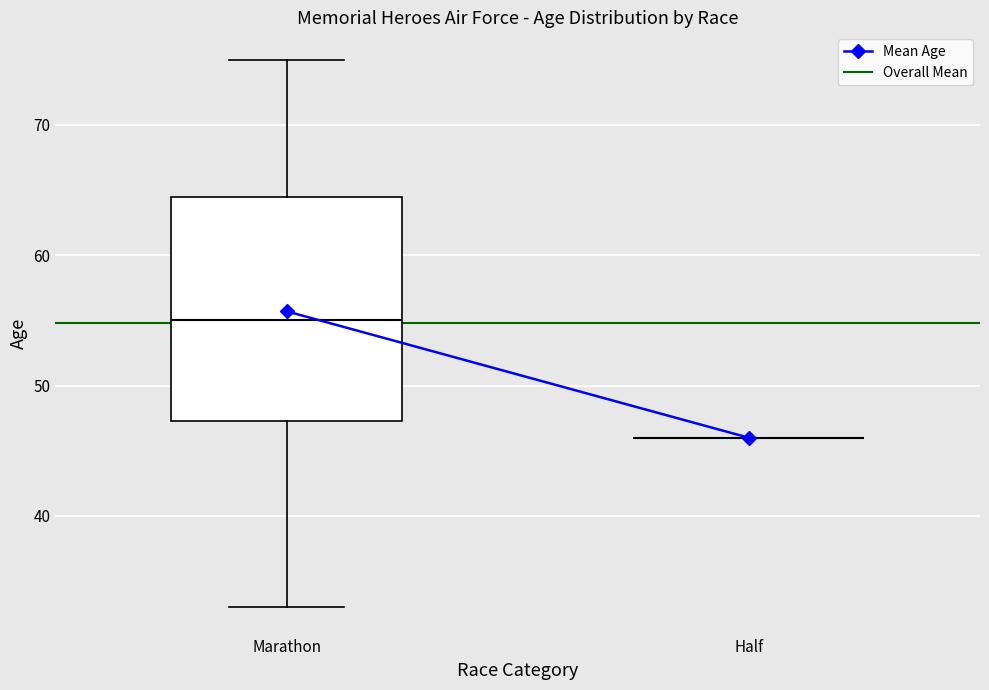

Reading left to right, read every box against the y-axis: the position of its median line, the range the box covers, and the ends of its whiskers. The values are not printed on the chart, so give them approximately, as read against the axis.

Marathon: median 55, box 47 to 65, whiskers 33 to 75
Half: box collapsed to a line at 46, whiskers 46 to 46